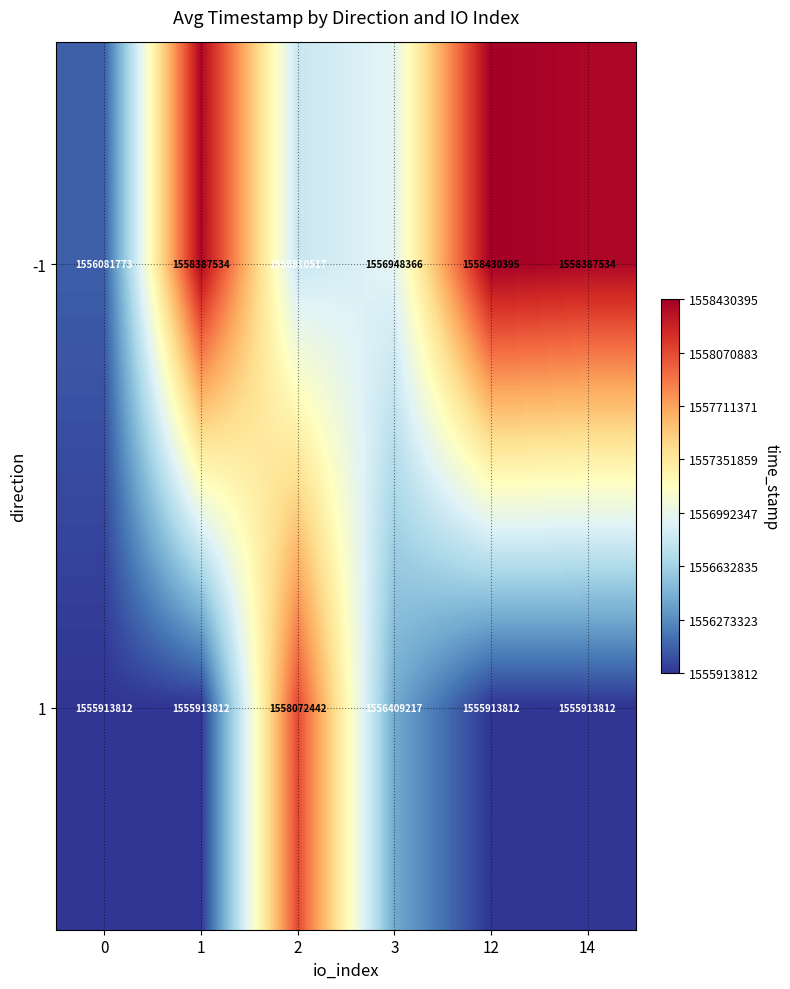

What is the sum of the 1 values at 3 and 12?

3112323029